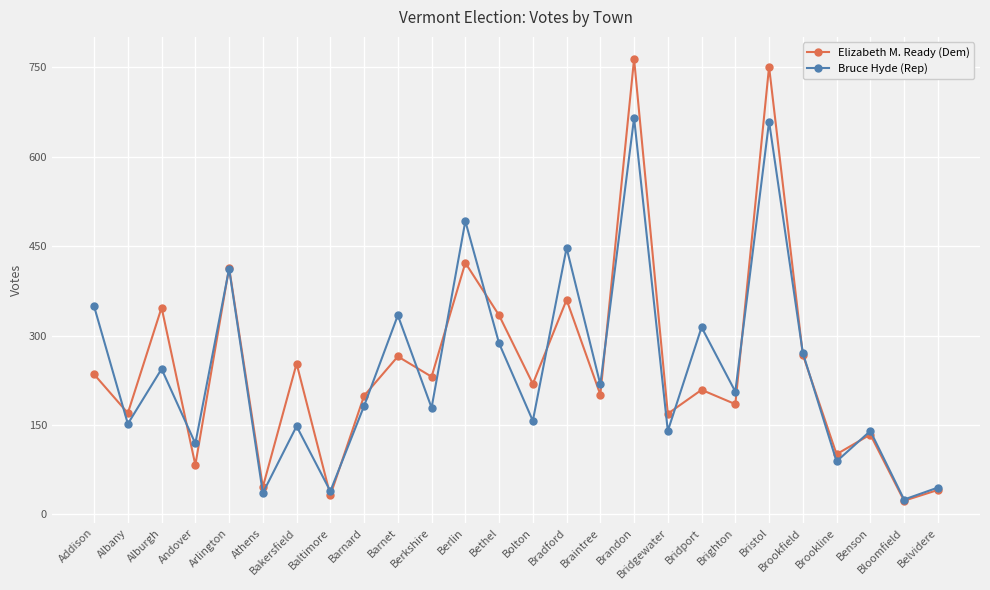

What value does the Bruce Hyde (Rep) series have at Bolton?

157